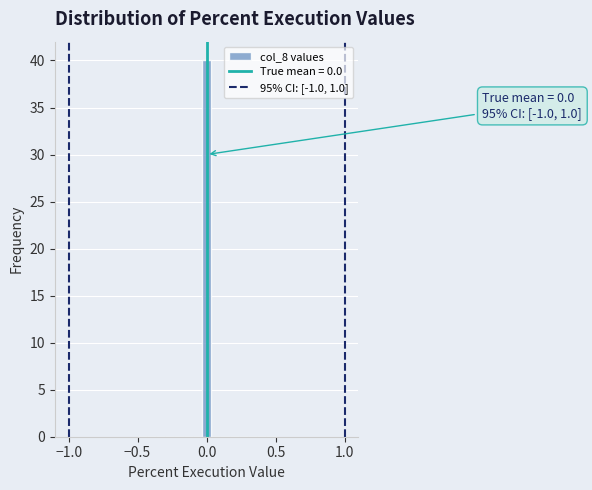

Around what value on the x-axis is the tallest bar? Give the approximate position of its centre, as read against the axis.

0.00